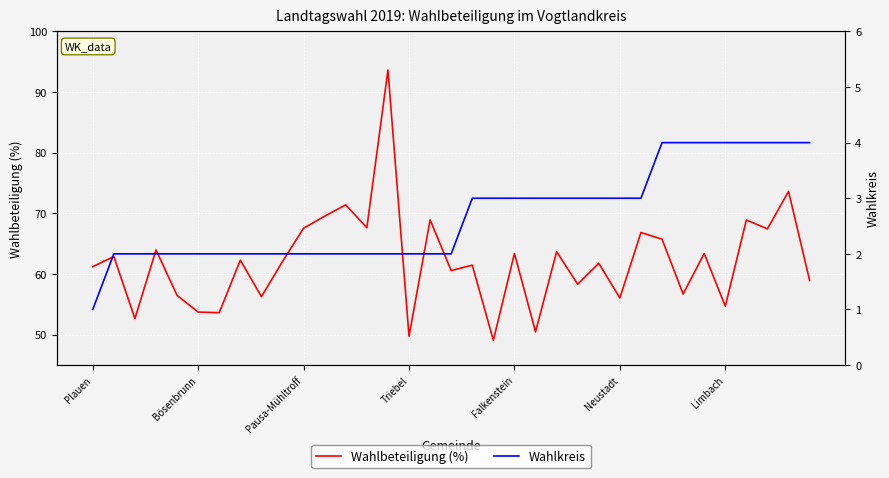

True or false: Wahlbeteiligung (%) has a value of 34.5 at Triebel.

False